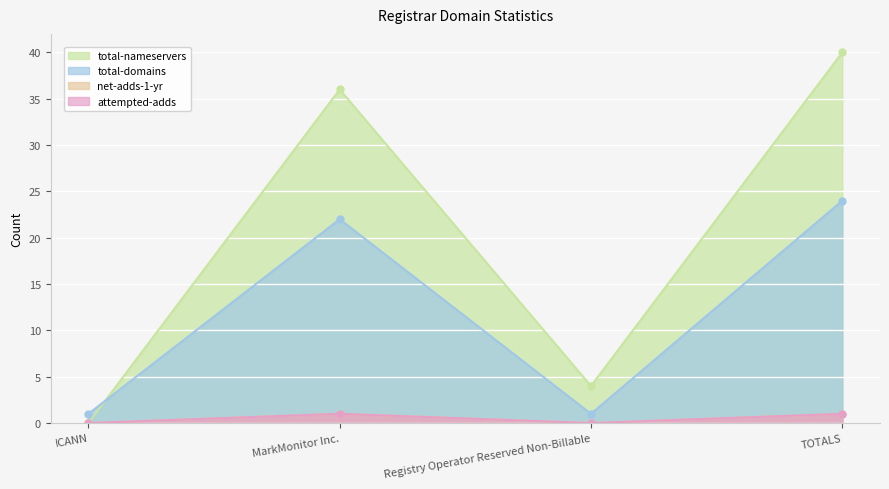

The net-adds-1-yr series shows 0 at ICANN. True or false?

False